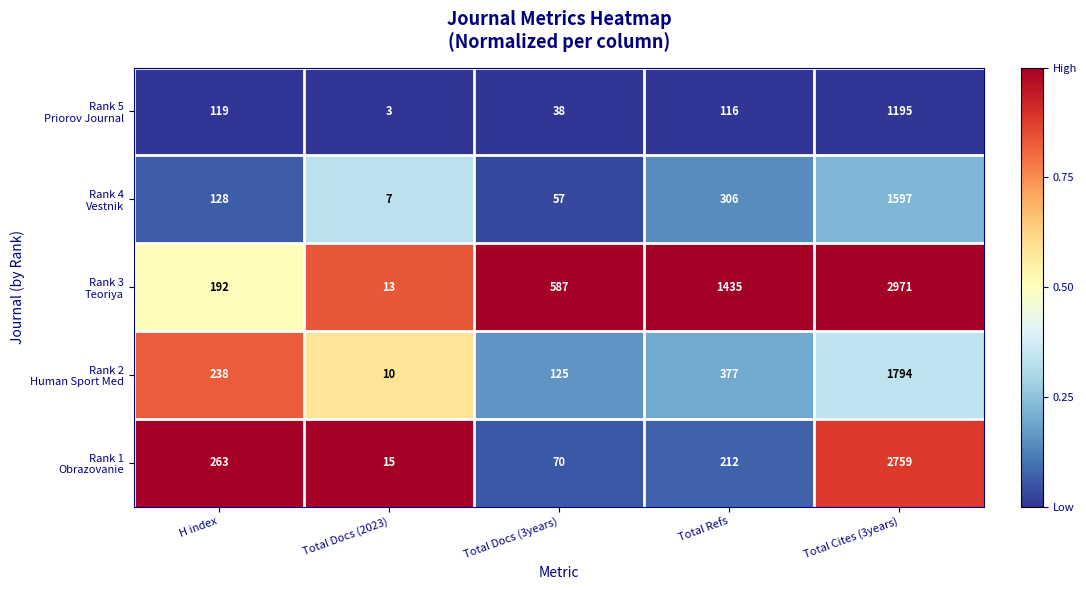

What is the spread (max minus min) of values at Total Docs (3years)?

549